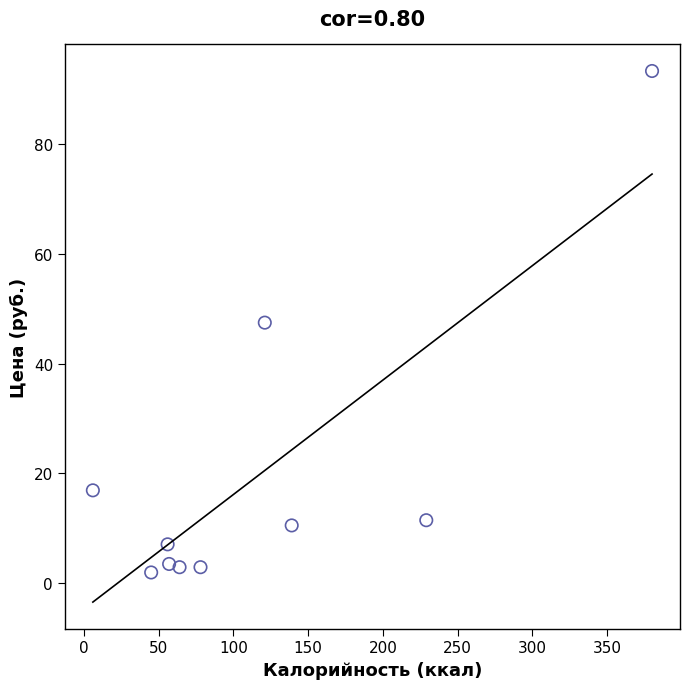

What is the range of X values (max minus min)?

374.0